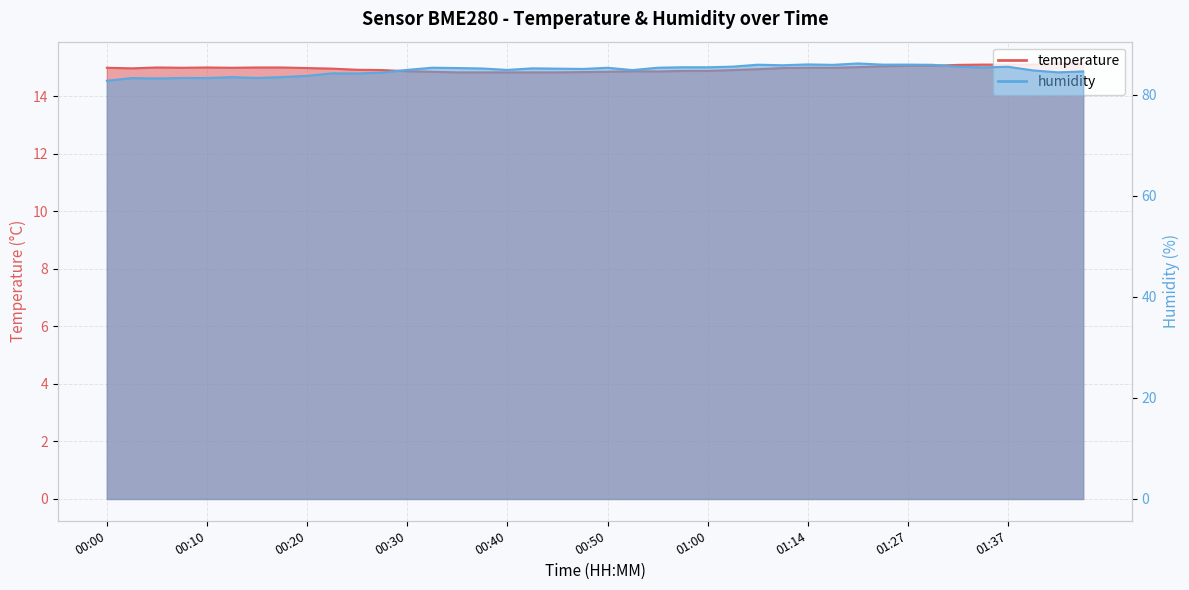

Which series changed the most between 00:15 and 01:45?

humidity